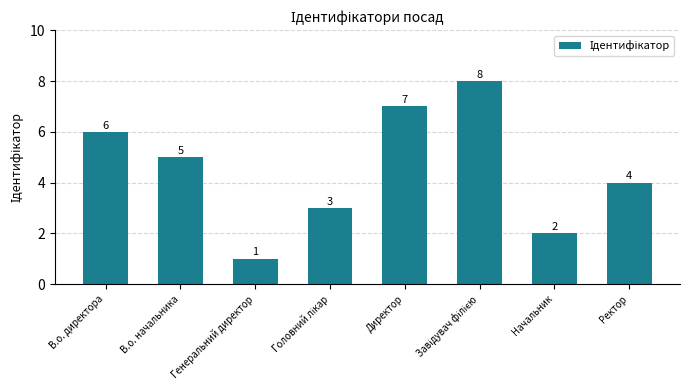

What is the greatest value displayed?

8